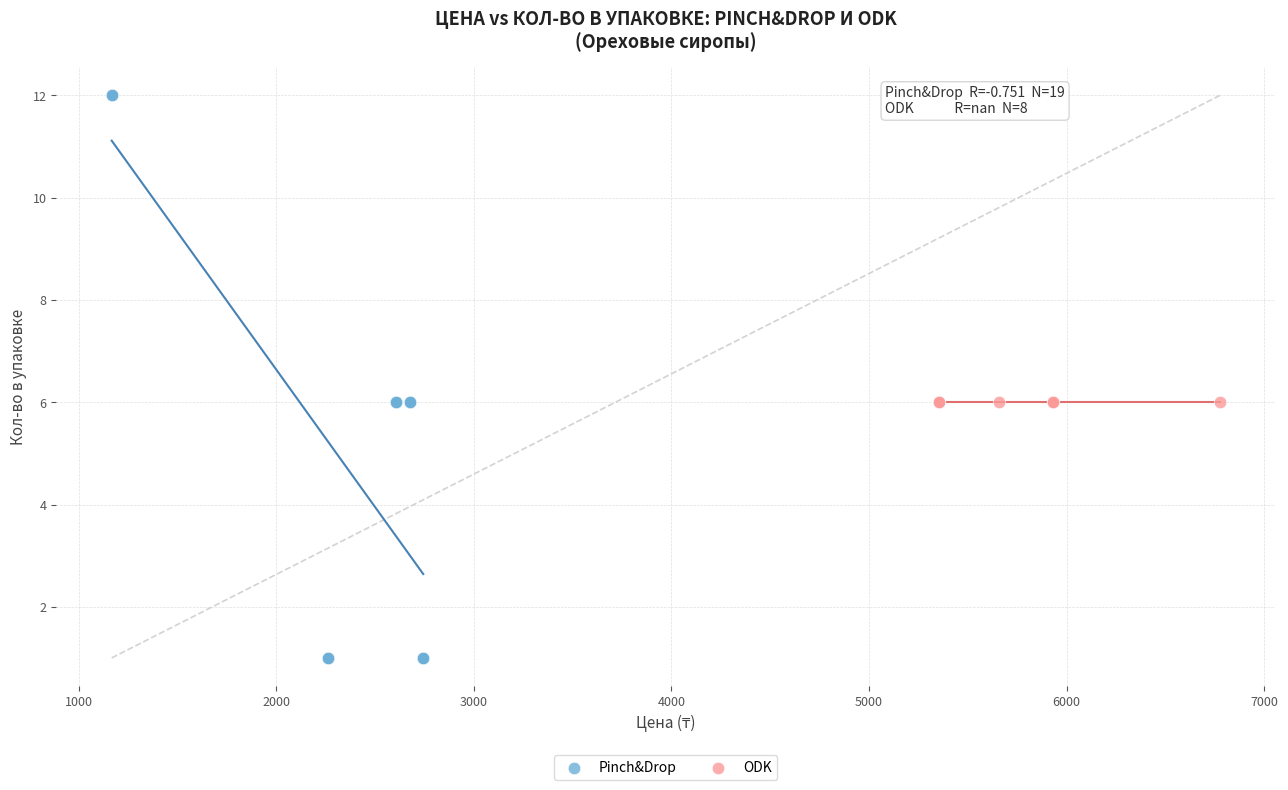

Which series contains the lowest Y value?

Pinch&Drop